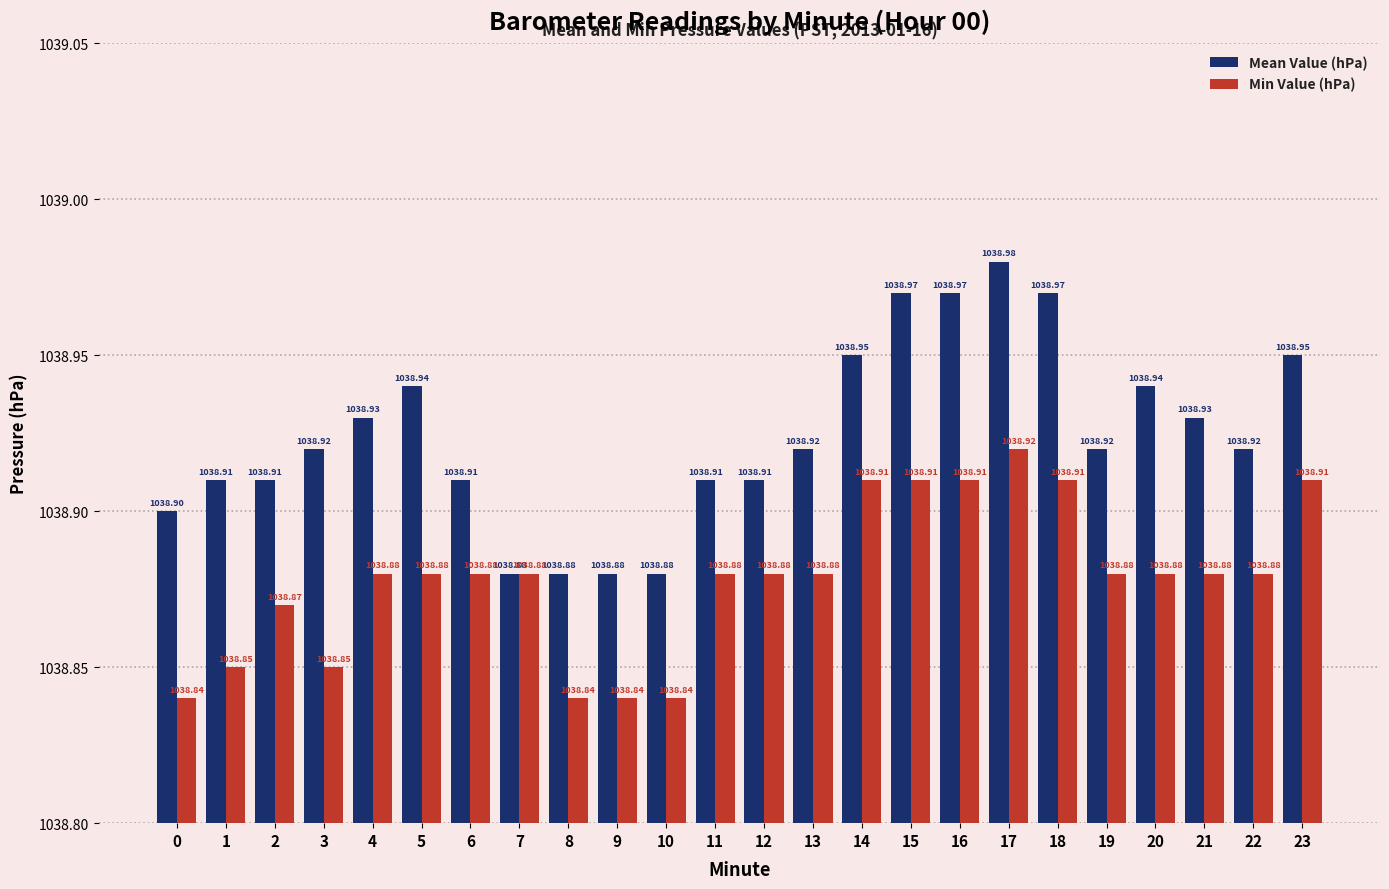

At which category is the sum across all series the highest?

17